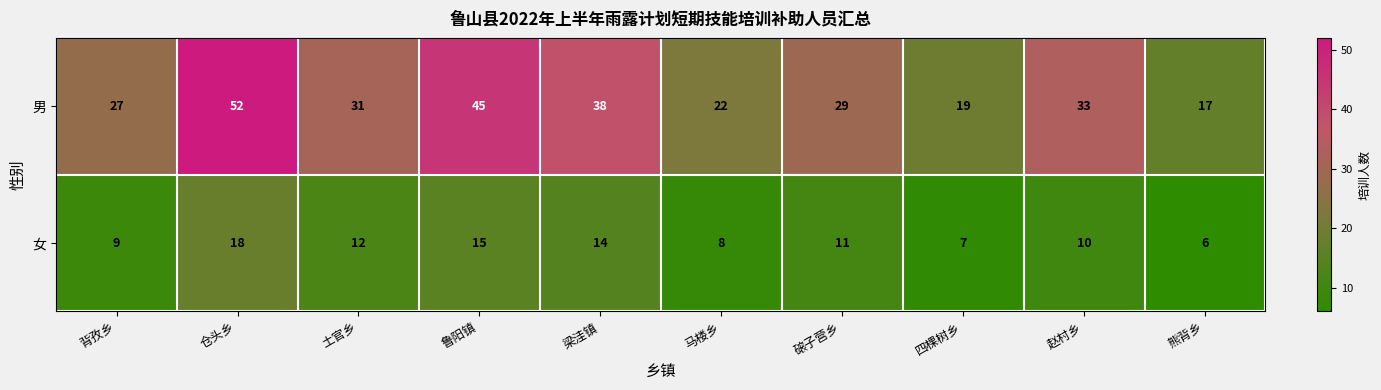

Is it true that 男 equals 19 at 四棵树乡?

True